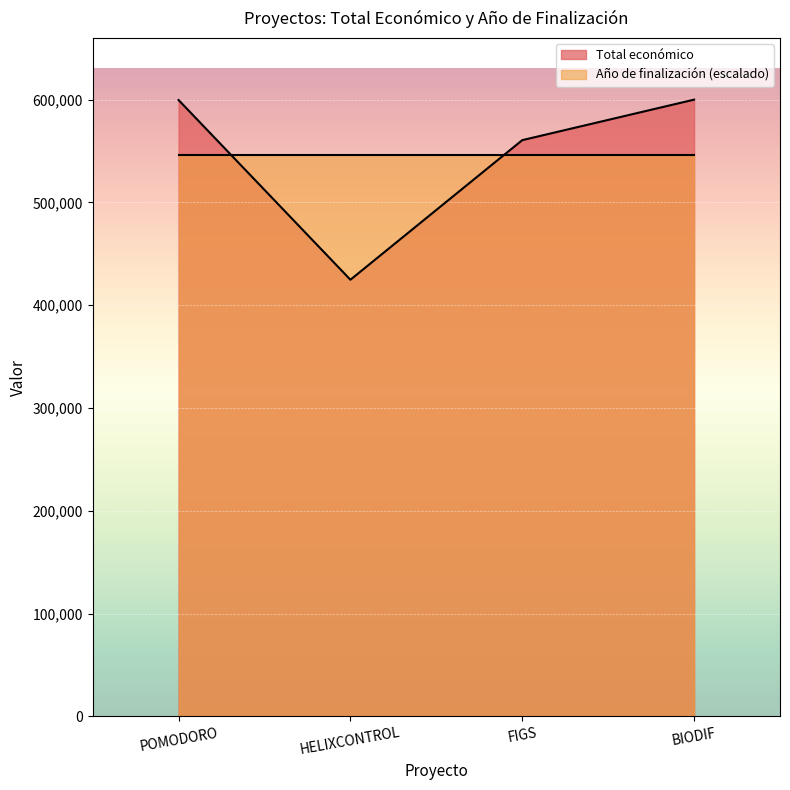

Rank the series at HELIXCONTROL from lowest to highest value.

Total económico, Año de finalización (escalado)